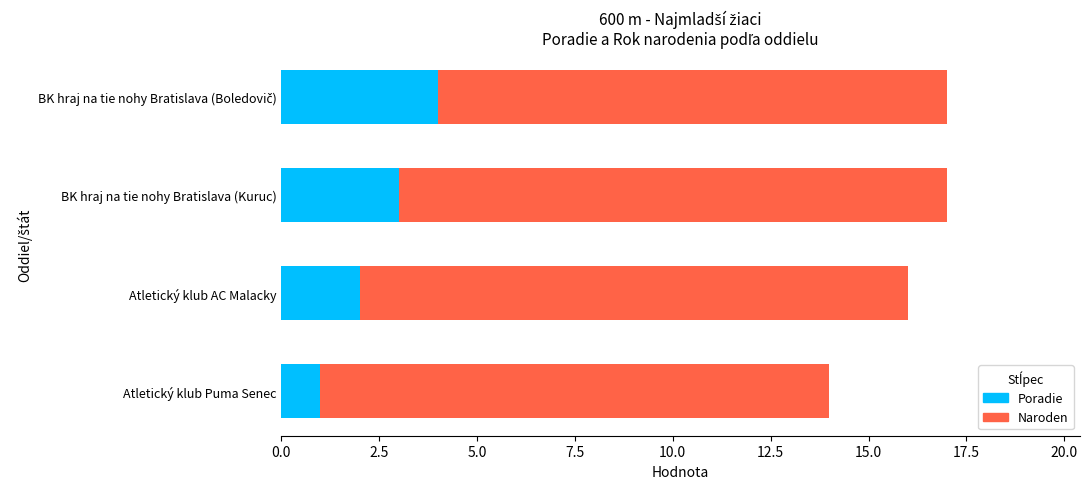

What is the total value across all series at BK hraj na tie nohy Bratislava (Kuruc)?

17